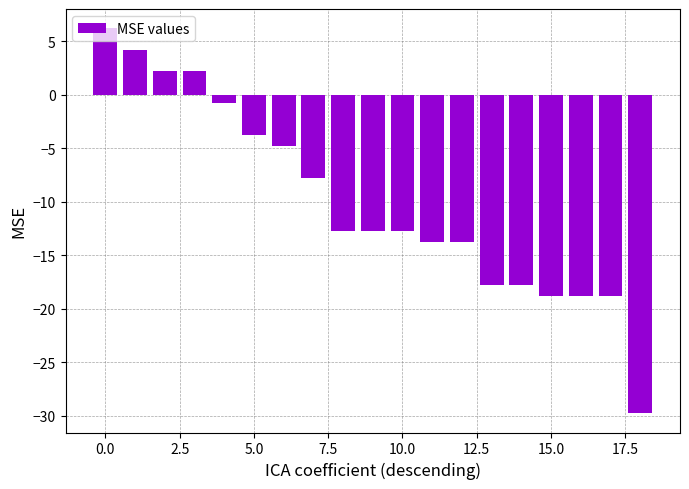

How many values exceed -12?

8